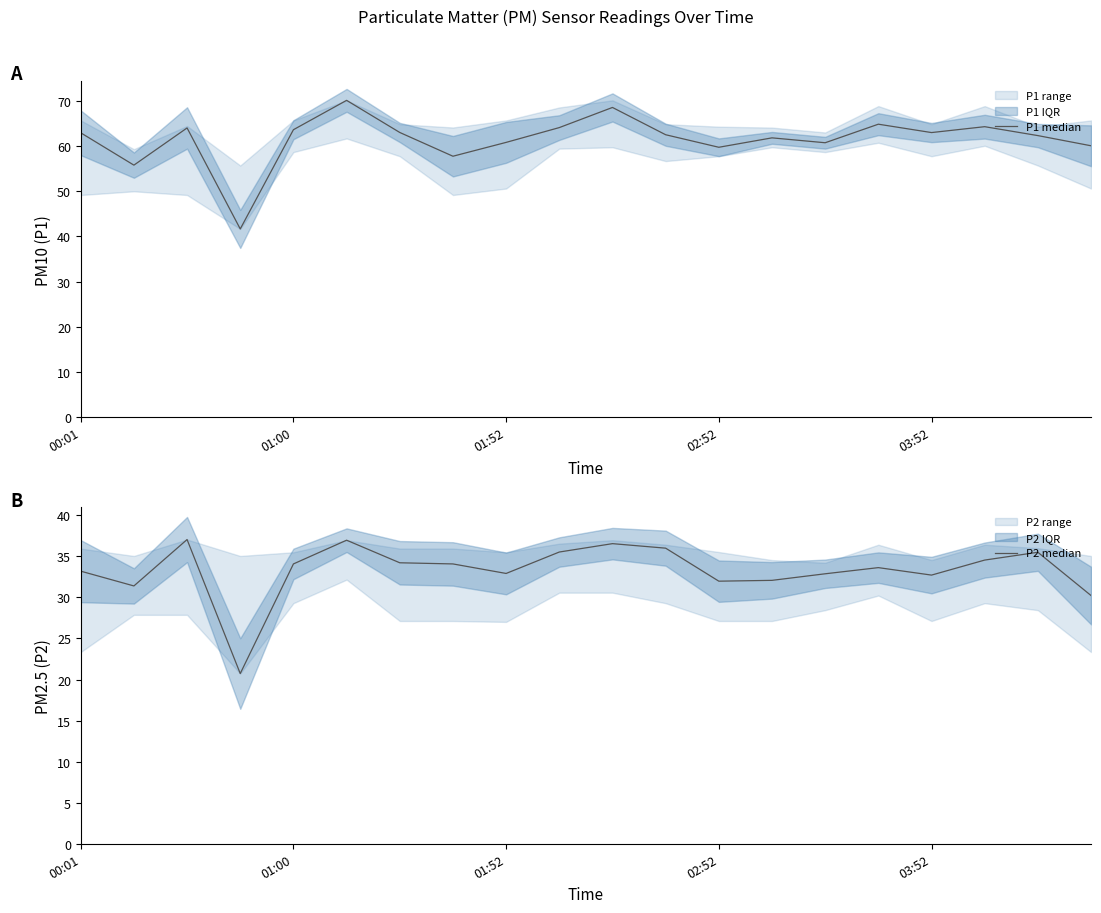

Reading left to right, list all the values displayed in this chart.

P1 median: 62.9	55.8	64.0	41.6	63.6	70.1	63.0	57.7	60.8	64.0	68.5	62.5	59.7	61.8	60.7	64.8	63.0	64.2	62.3	60.0
P2 median: 33.2	31.4	37.0	20.7	34.1	37.0	34.2	34.1	32.9	35.5	36.5	36.0	32.0	32.1	32.9	33.6	32.7	34.5	35.5	30.2